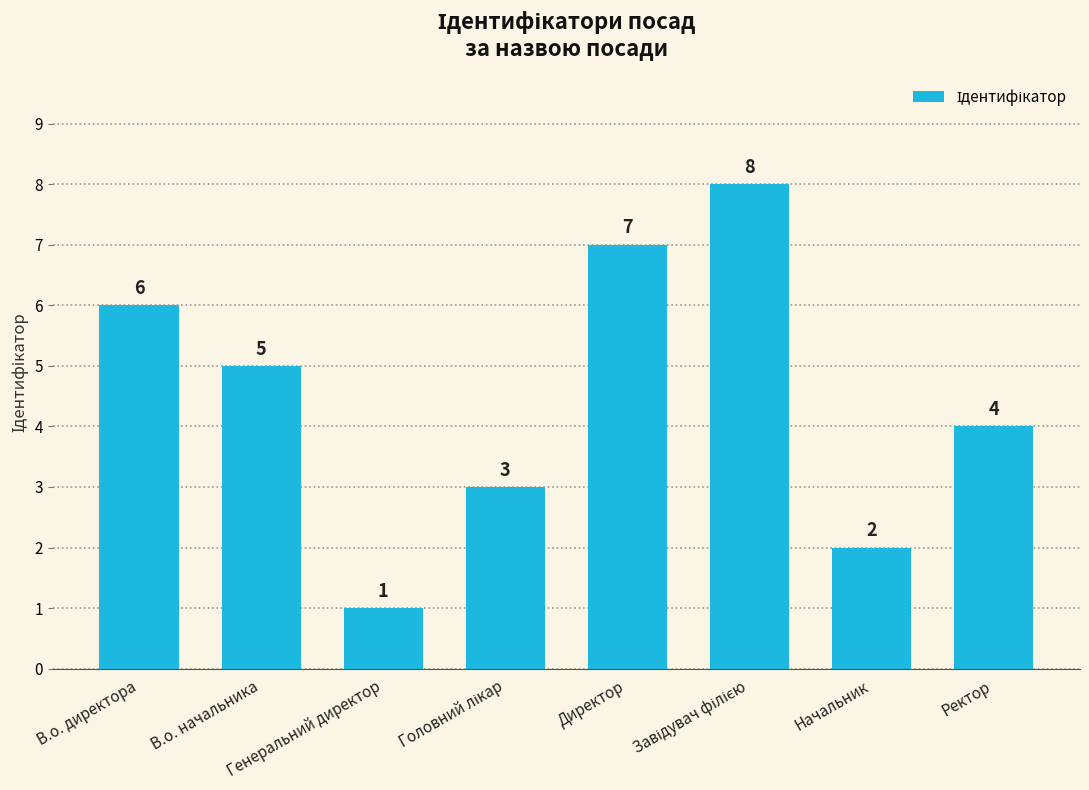

Reading left to right, transcribe all the data shown in this chart.

6	5	1	3	7	8	2	4